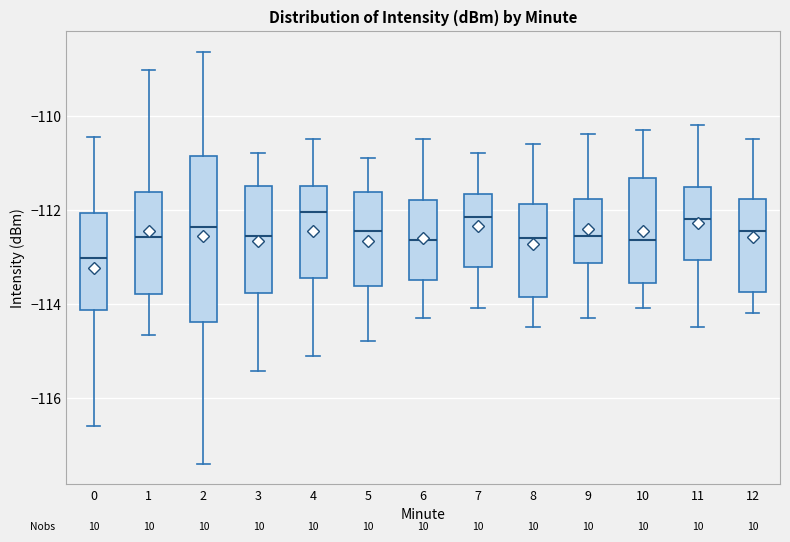

Reading left to right, read every box against the y-axis: the position of its median line, the range the box covers, and the ends of its whiskers. The values are not printed on the chart, so give them approximately, as read against the axis.

0: median -113.0, box -114.2 to -112.0, whiskers -116.6 to -110.4
1: median -112.6, box -113.8 to -111.6, whiskers -114.6 to -109.0
2: median -112.4, box -114.4 to -110.8, whiskers -117.4 to -108.6
3: median -112.6, box -113.8 to -111.4, whiskers -115.4 to -110.8
4: median -112.0, box -113.4 to -111.4, whiskers -115.0 to -110.4
5: median -112.4, box -113.6 to -111.6, whiskers -114.8 to -110.8
6: median -112.6, box -113.4 to -111.8, whiskers -114.2 to -110.4
7: median -112.2, box -113.2 to -111.6, whiskers -114.0 to -110.8
8: median -112.6, box -113.8 to -111.8, whiskers -114.4 to -110.6
9: median -112.6, box -113.2 to -111.8, whiskers -114.2 to -110.4
10: median -112.6, box -113.6 to -111.4, whiskers -114.0 to -110.2
11: median -112.2, box -113.0 to -111.6, whiskers -114.4 to -110.2
12: median -112.4, box -113.8 to -111.8, whiskers -114.2 to -110.4